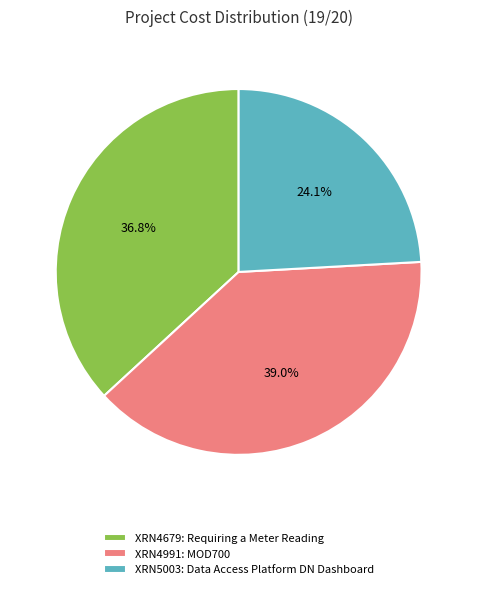

Which category has the biggest portion of the pie?

XRN4991: MOD700